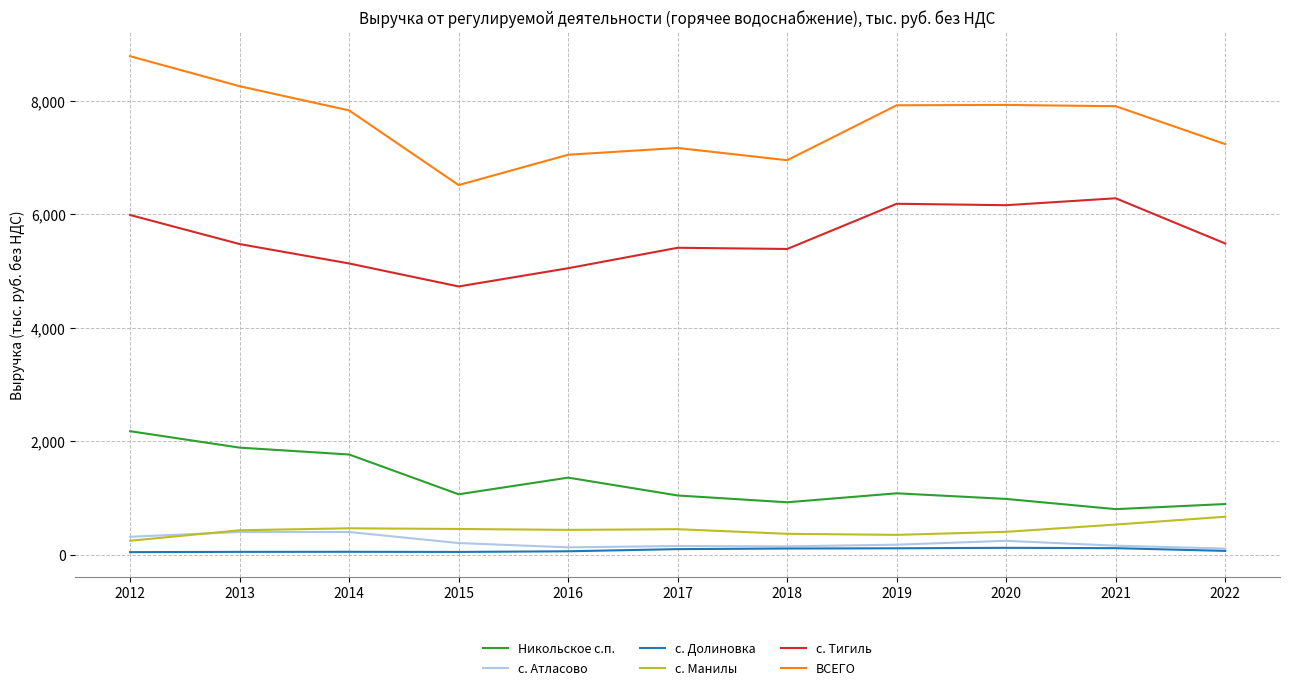

True or false: Никольское с.п. and с. Долиновка cross at least once.

False